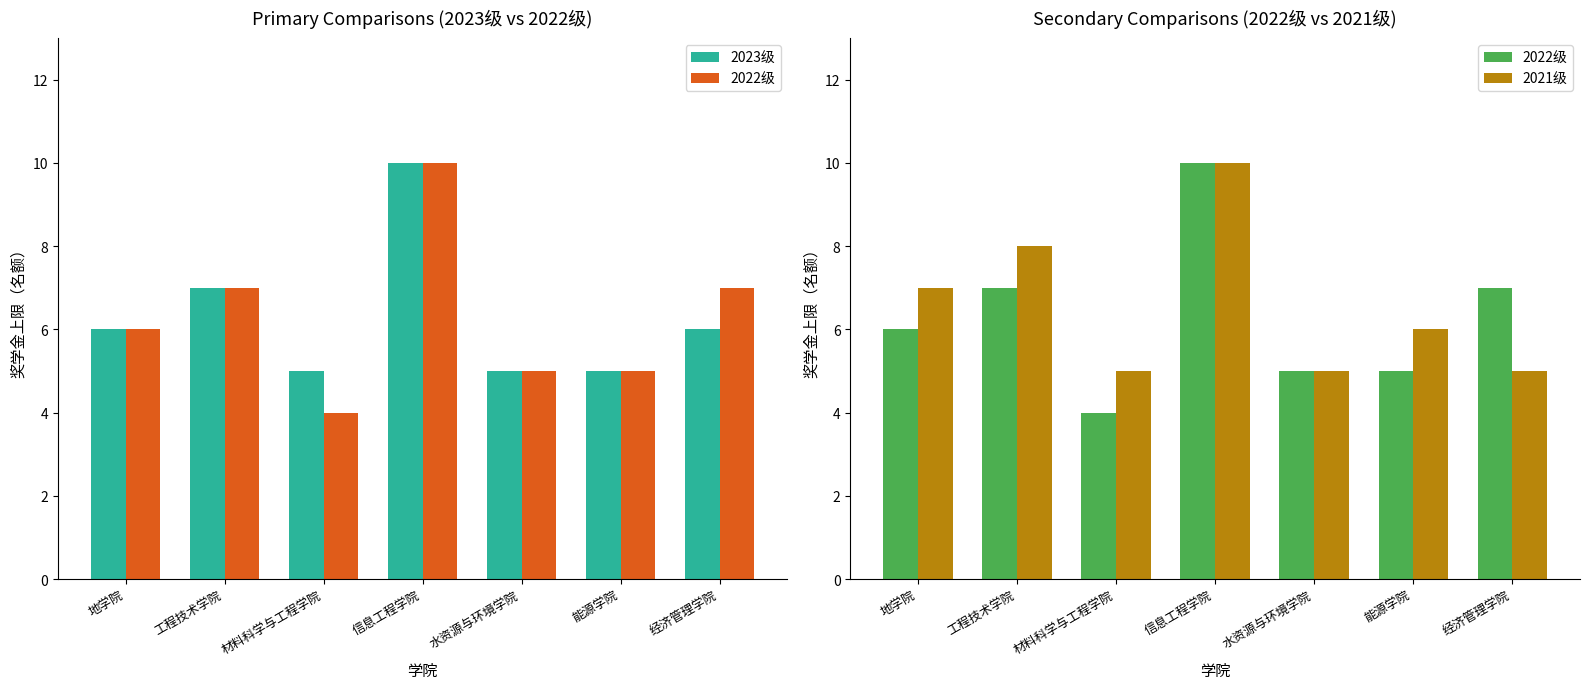

Where is 2023级 nearest to the value 7?

工程技术学院